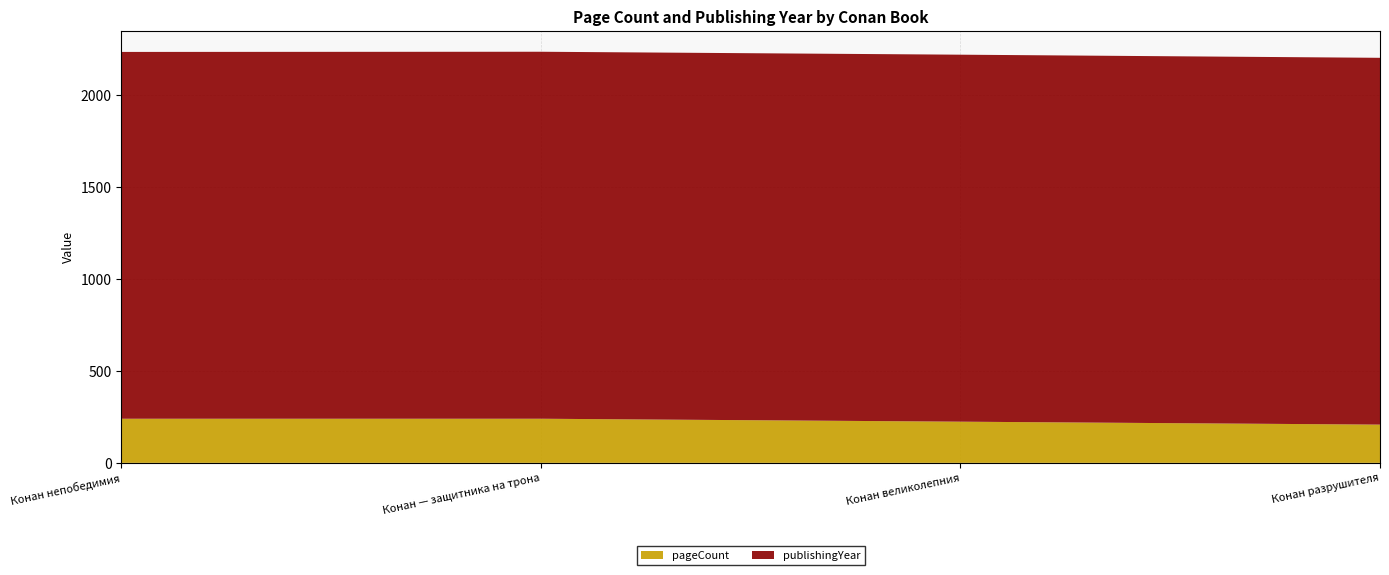

Reading left to right, what are all the values shown in this chart?

pageCount: Конан непобедимия=240	Конан — защитника на трона=240	Конан великолепния=224	Конан разрушителя=208
publishingYear: Конан непобедимия=1995	Конан — защитника на трона=1996	Конан великолепния=1996	Конан разрушителя=1995